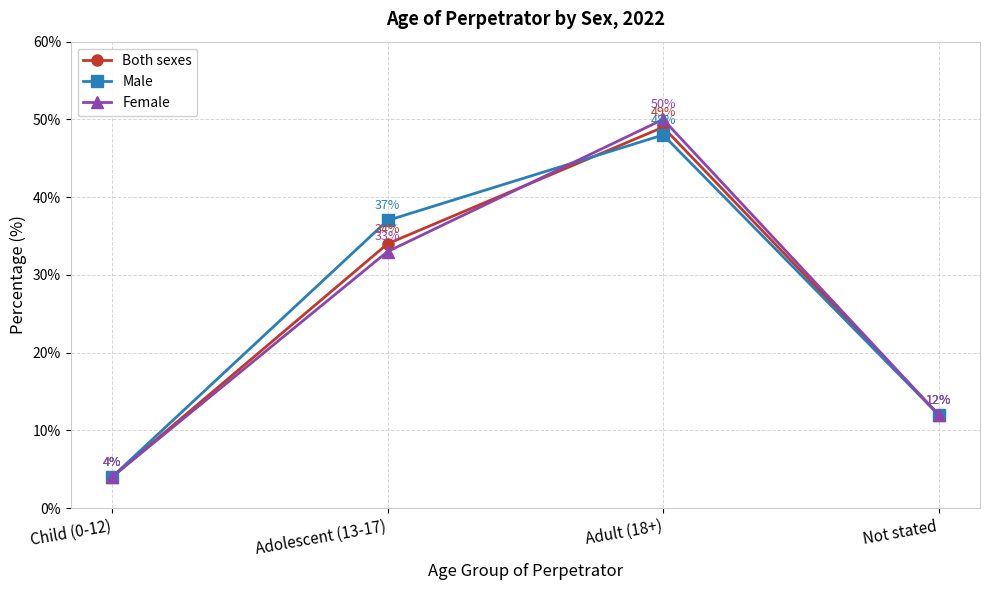

Which series has the largest total across all categories?

Male